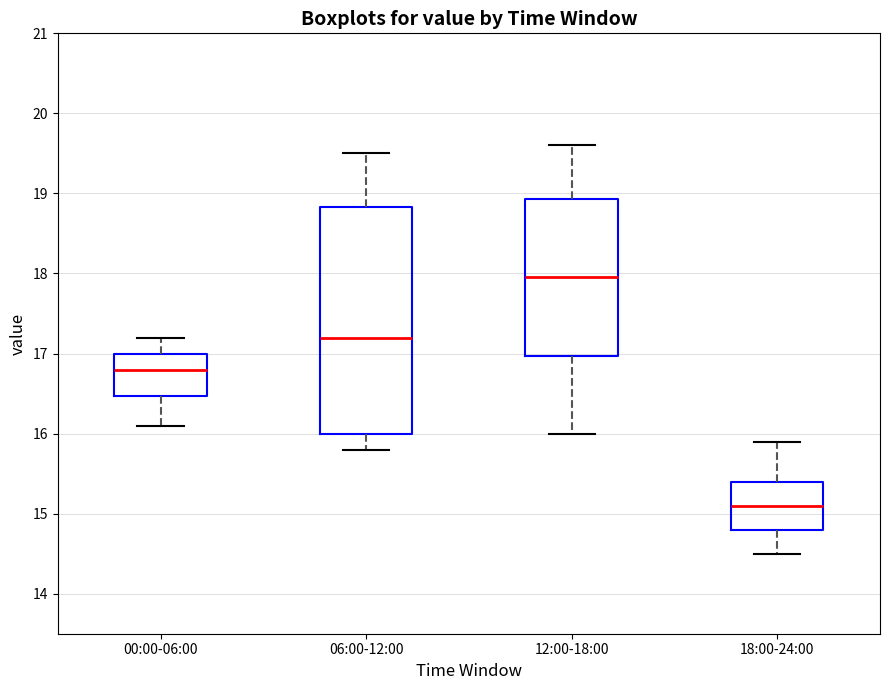

Reading left to right, read every box against the y-axis: the position of its median line, the range the box covers, and the ends of its whiskers. The values are not printed on the chart, so give them approximately, as read against the axis.

00:00-06:00: median 16.8, box 16.5 to 17.0, whiskers 16.1 to 17.2
06:00-12:00: median 17.2, box 16.0 to 18.8, whiskers 15.8 to 19.5
12:00-18:00: median 18.0, box 17.0 to 18.9, whiskers 16.0 to 19.6
18:00-24:00: median 15.1, box 14.8 to 15.4, whiskers 14.5 to 15.9